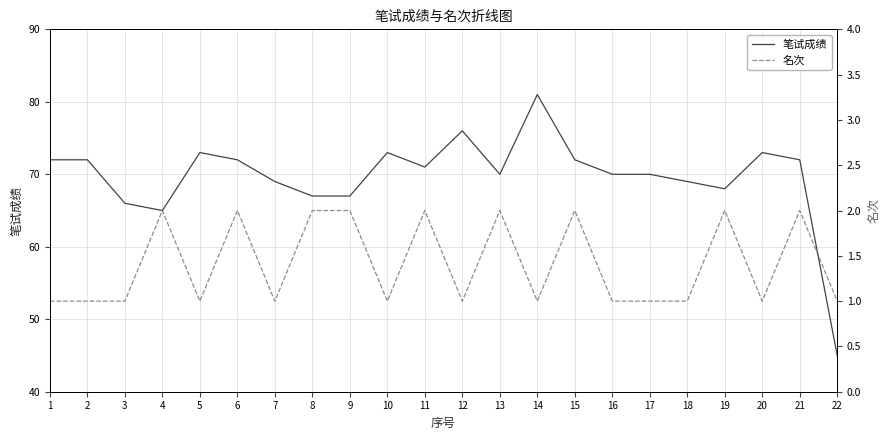

At 20, list the series in order from smallest to largest.

名次, 笔试成绩